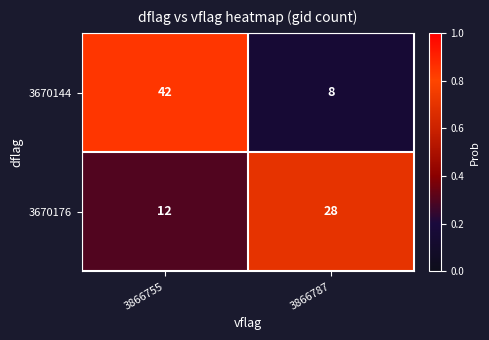

What is the sum of the 3670176 values at 3866755 and 3866787?

40